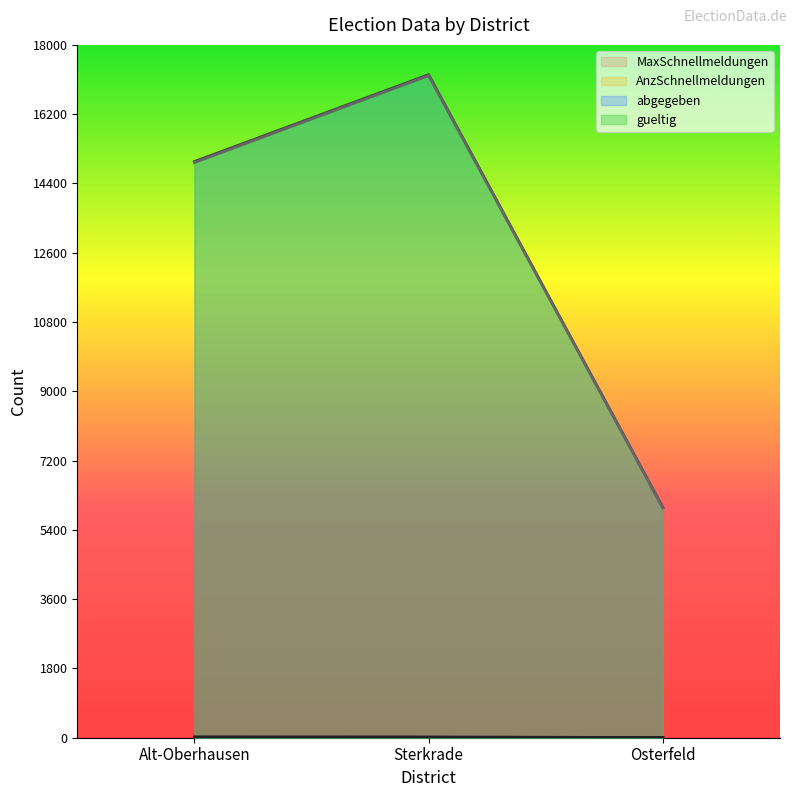

Count the number of categories in the chart.

3